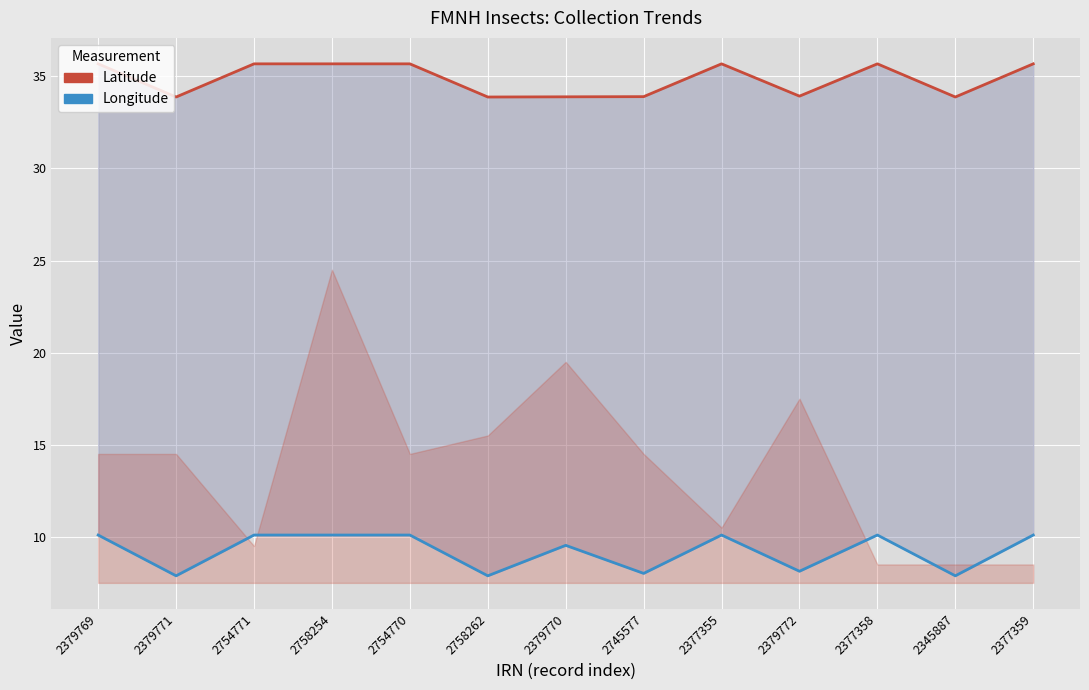

Reading right to left, transcribe all the data shown in this chart.

Latitude: 2377359=35.7	2345887=33.9	2377358=35.7	2379772=33.9	2377355=35.7	2745577=33.9	2379770=33.9	2758262=33.9	2754770=35.7	2758254=35.7	2754771=35.7	2379771=33.9	2379769=35.7
Longitude: 2377359=10.1	2345887=7.9	2377358=10.1	2379772=8.1	2377355=10.1	2745577=8.0	2379770=9.5	2758262=7.9	2754770=10.1	2758254=10.1	2754771=10.1	2379771=7.9	2379769=10.1